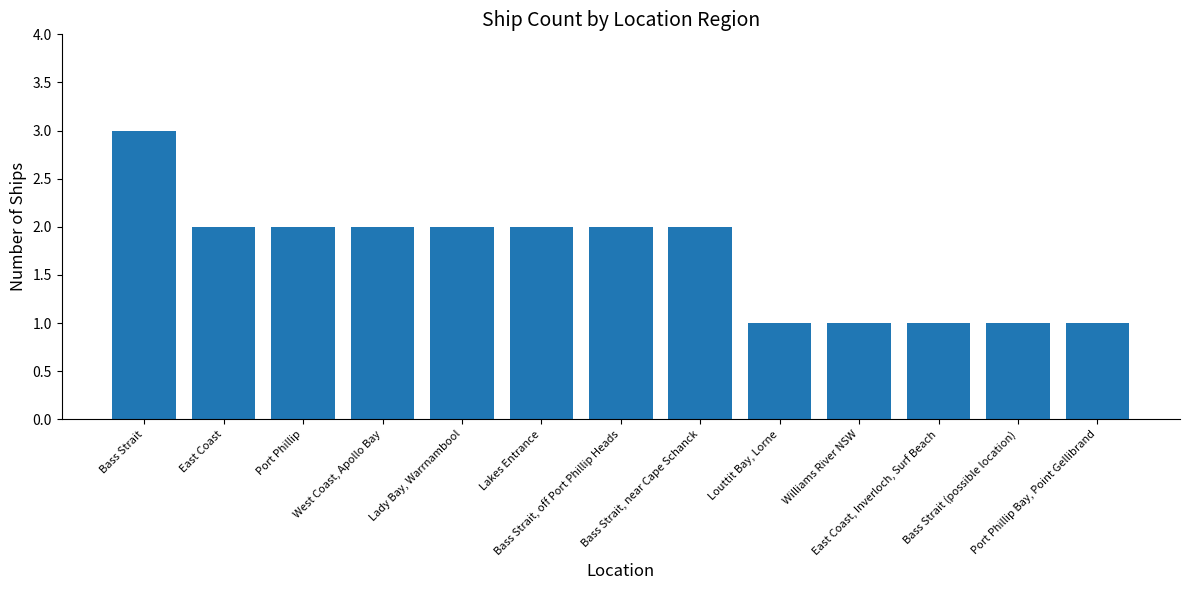

Reading left to right, what are all the values shown in this chart?

3	2	2	2	2	2	2	2	1	1	1	1	1